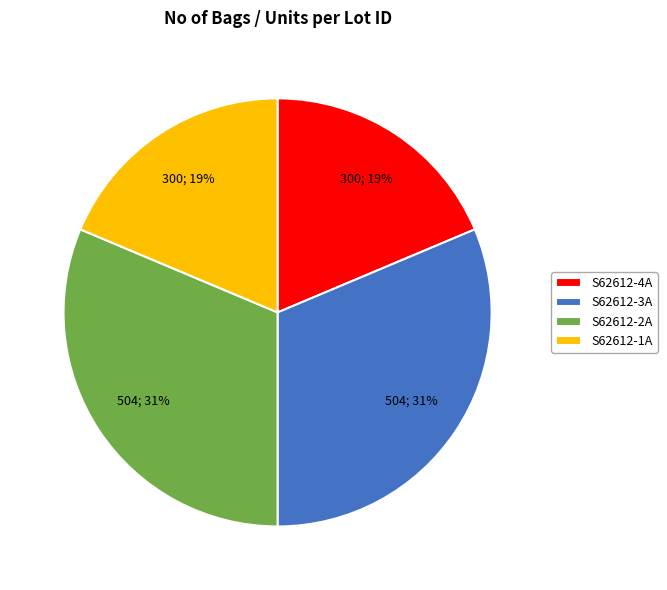

How many slices are in this pie chart?

4